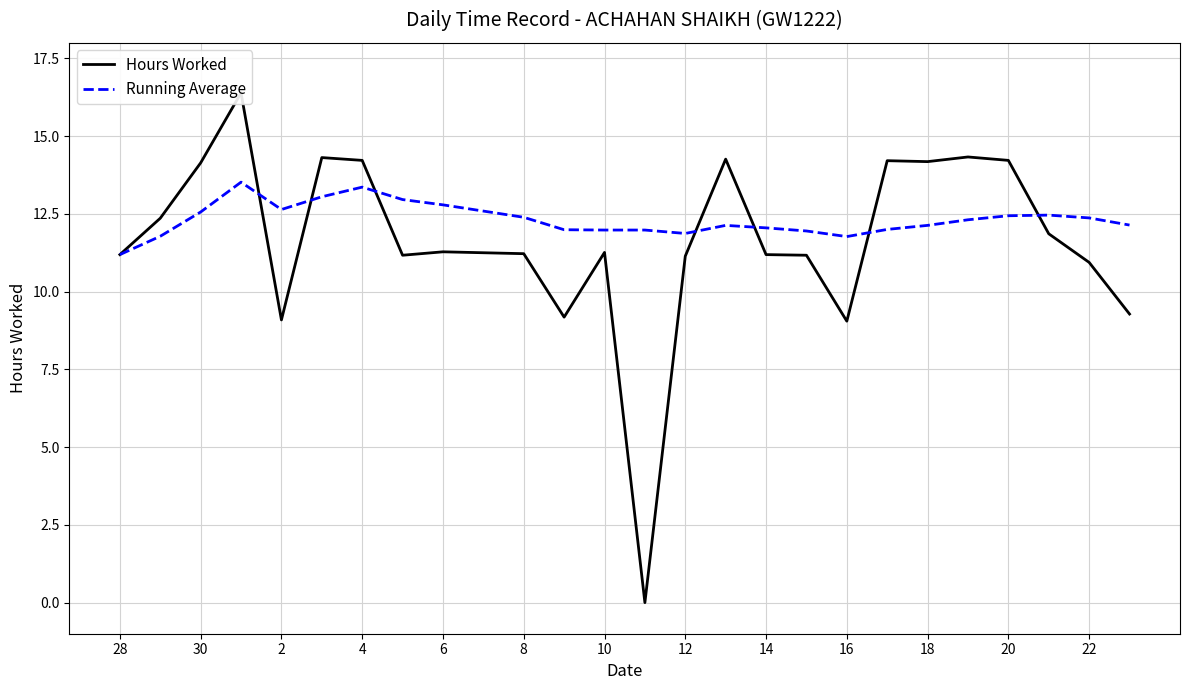

Which category has the lowest value in the Running Average series?

28